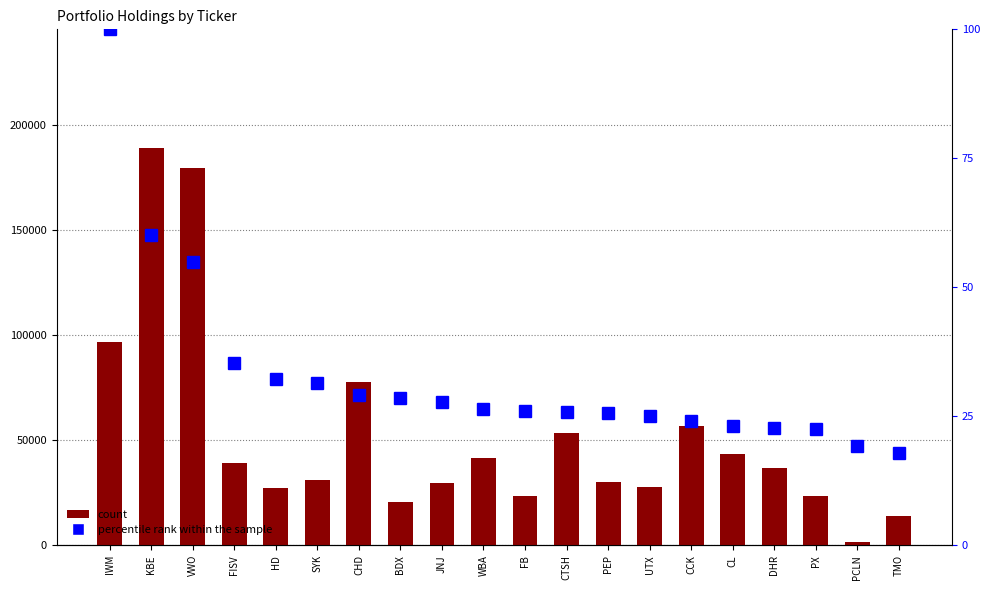

At which category does the chart reach its minimum across all series?

TMO